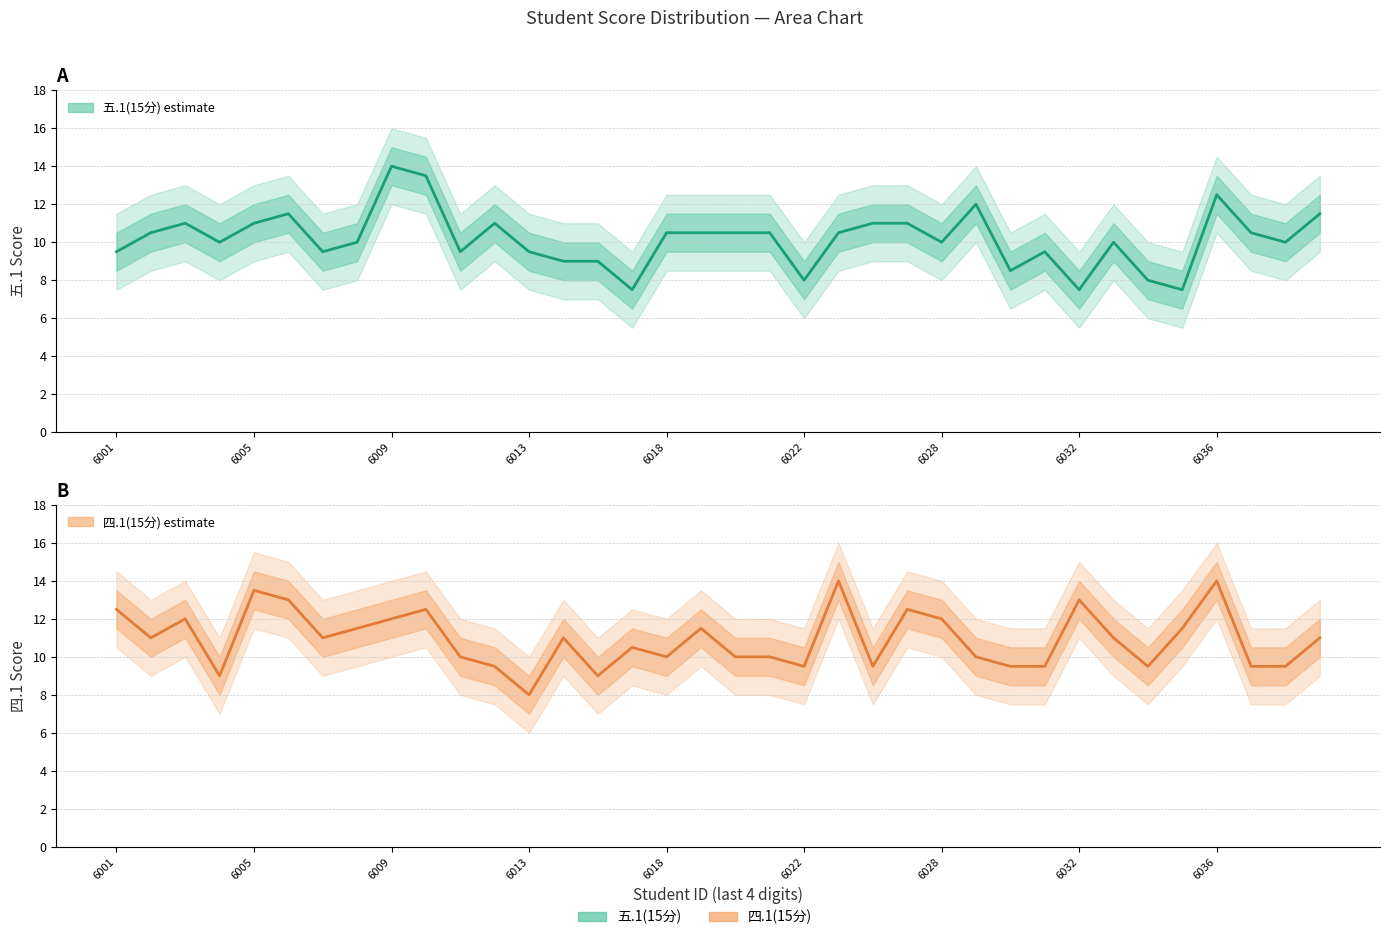

How many intersections are there between 四.1(15分) and 五.1(15分)?

15